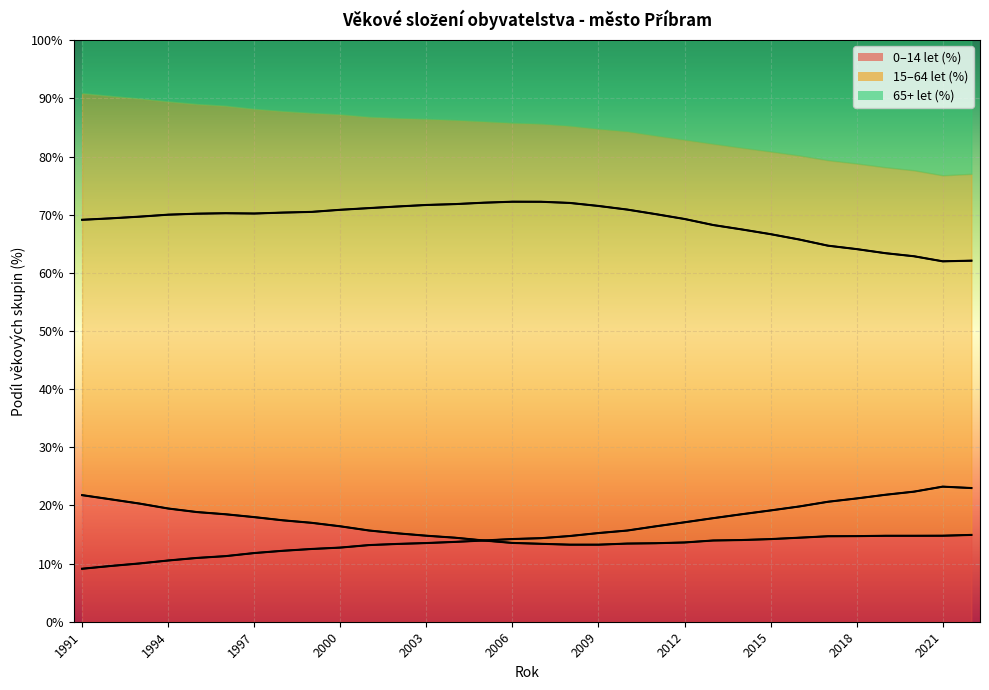

True or false: 0-14 and 65+ intersect in this chart.

False